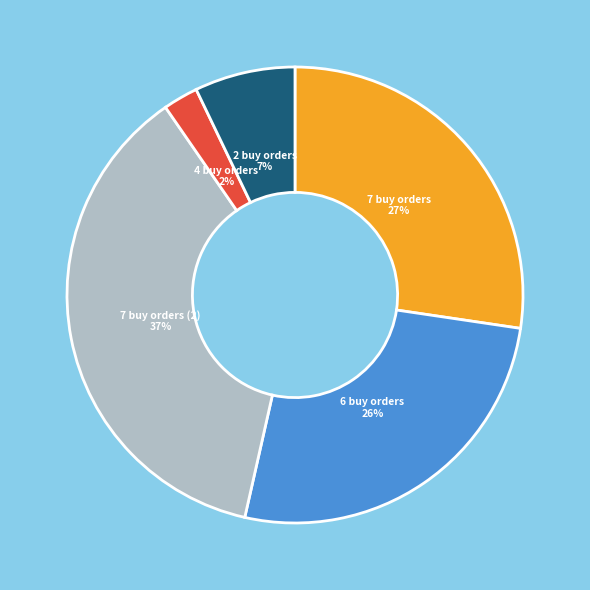

Which has a higher value, 6 buy orders or 2 buy orders?

6 buy orders